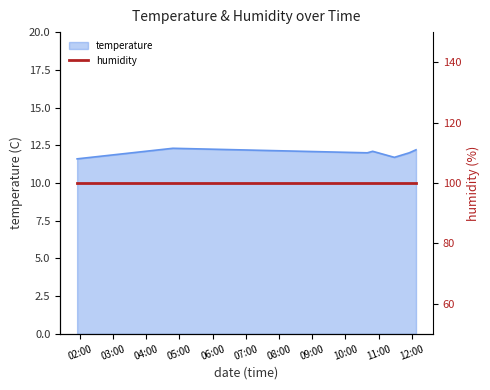

What position from the left is 2024-03-22T11:28:42?

5